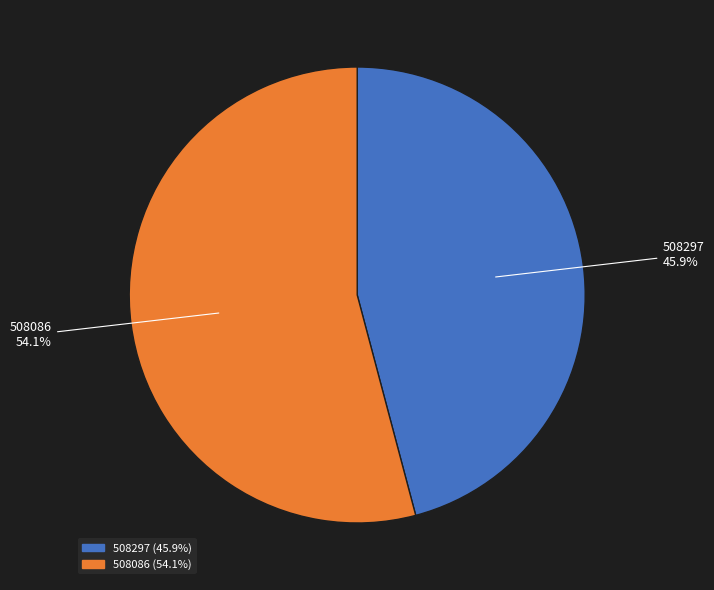

Which slice is the smallest?

508297